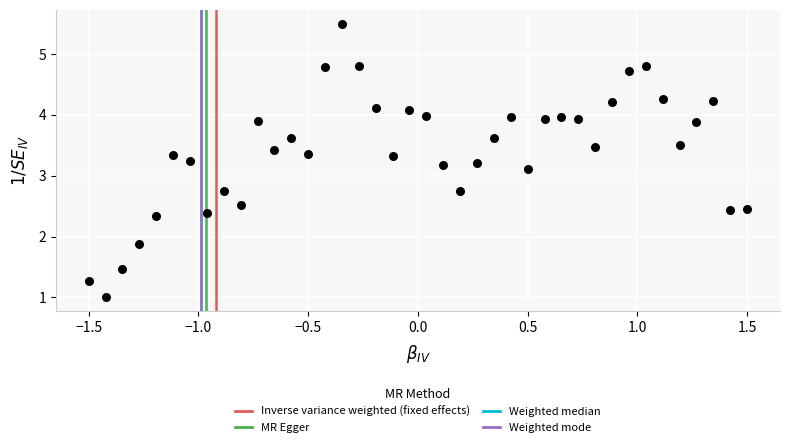

What is the range of X values (max minus min)?

3.0